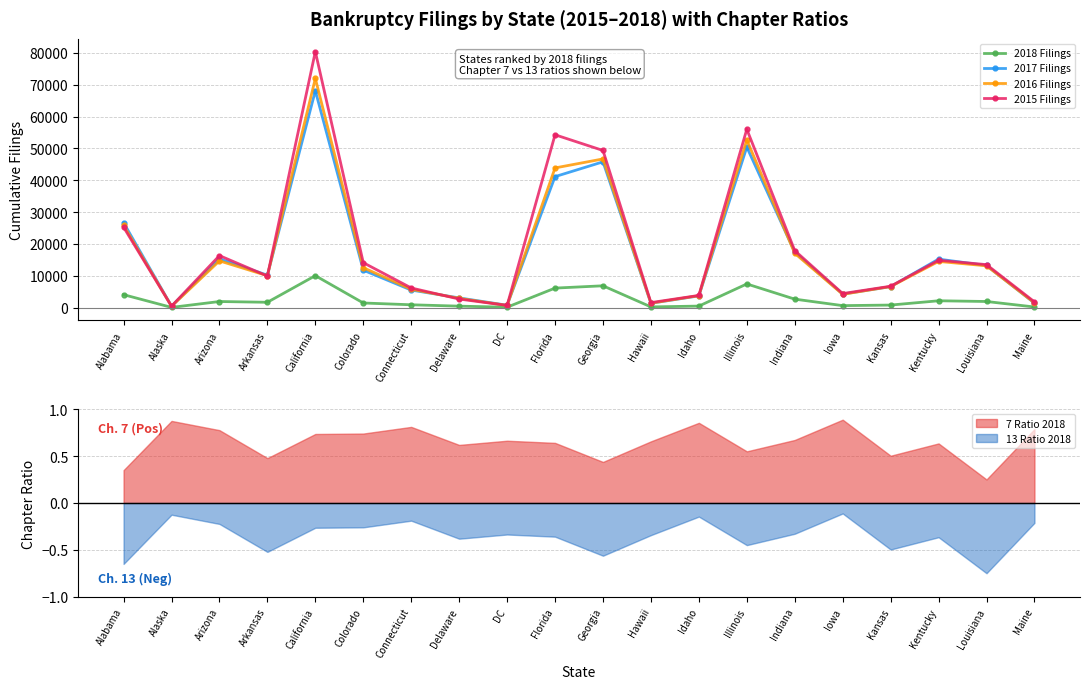

The value of 2015 Filings at Georgia is 68888. True or false?

False